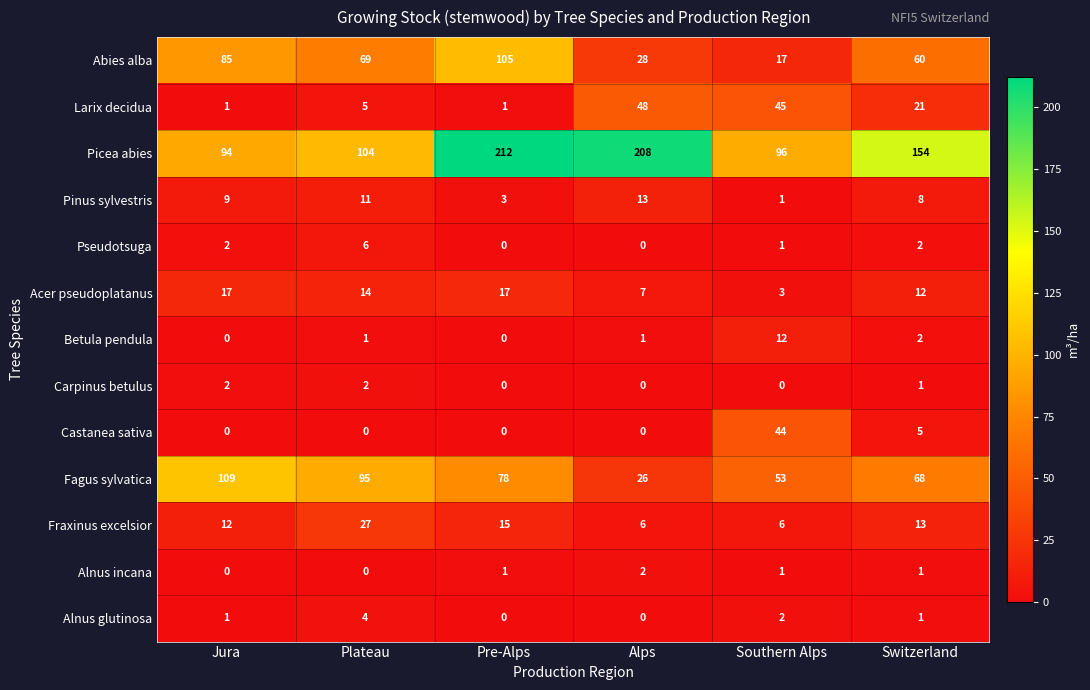

What is the difference between the highest and lowest values at Pre-Alps?

212